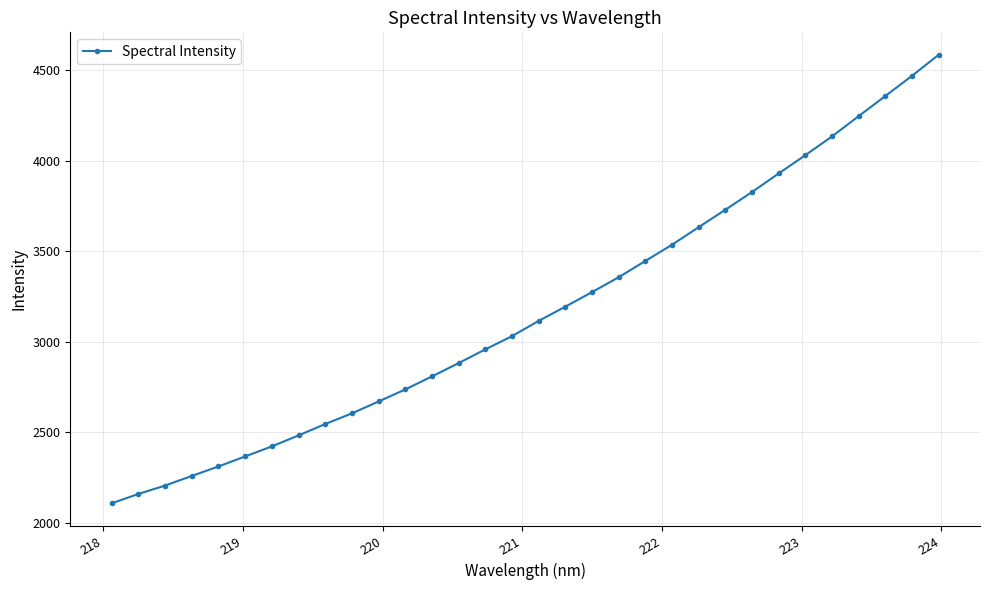

What is the value of the 16th point from the left?

3031.0